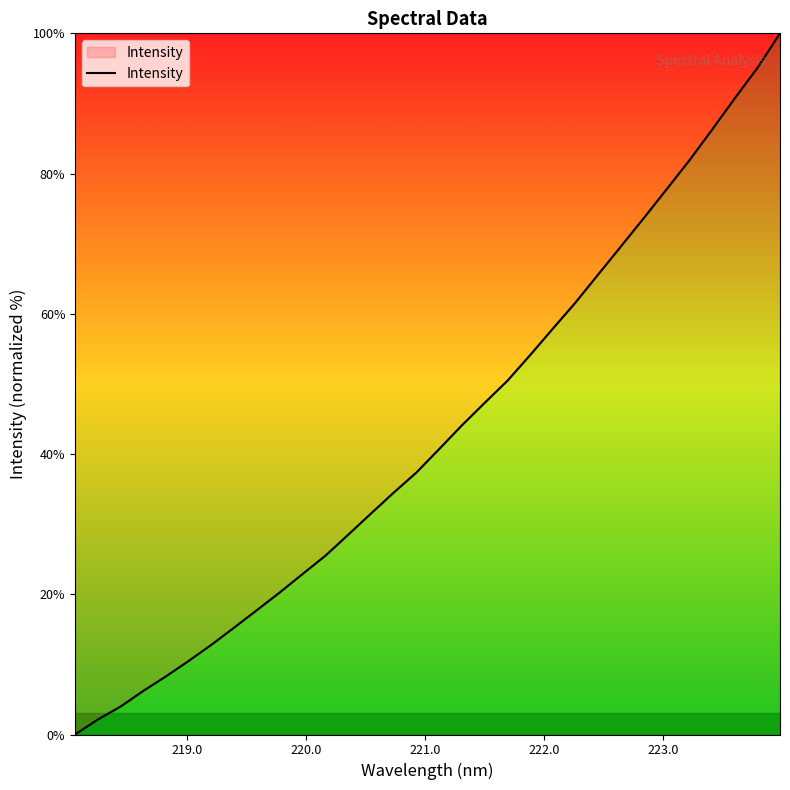

What is the difference between the maximum and minimum values?

100.0